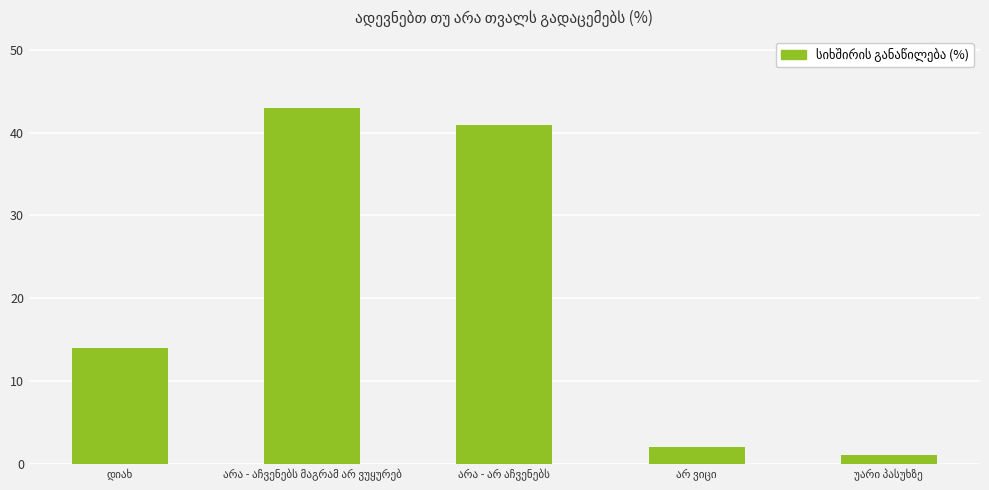

What is the average value?

20